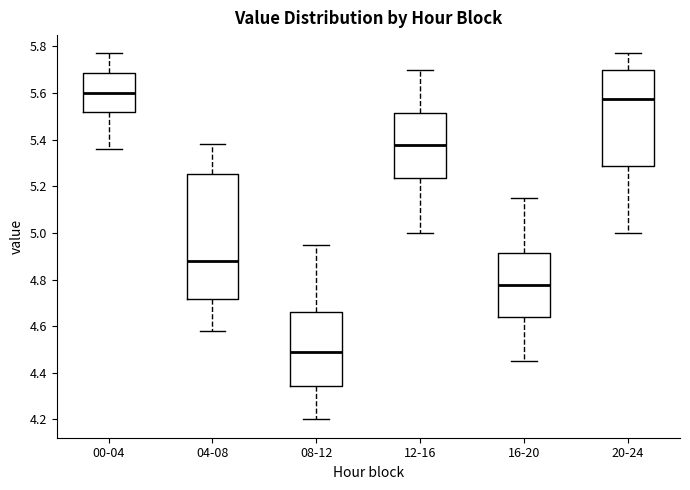

Where is the upper edge of the box for 00-04 on the y-axis? The values are not printed on the chart, so give them approximately, as read against the axis.

5.68